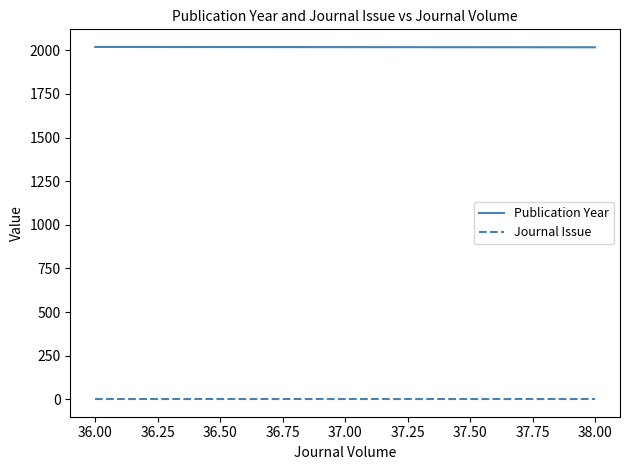

Count the number of categories in the chart.

3